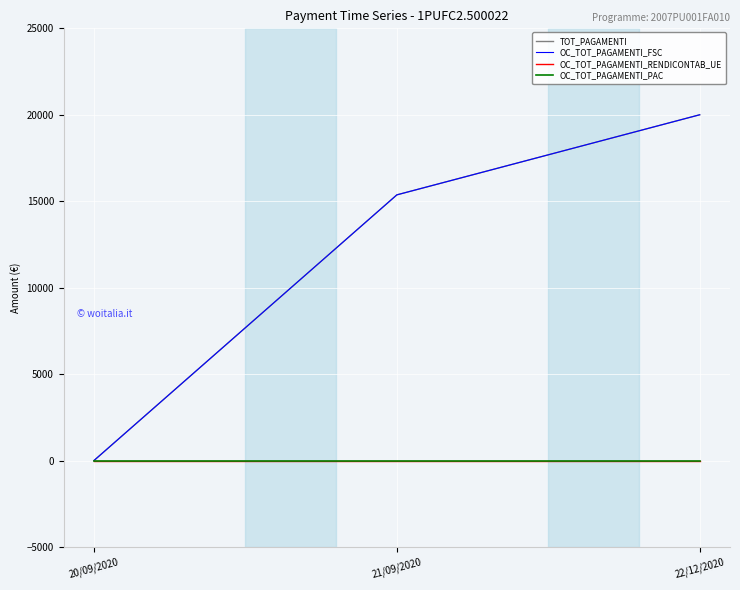

Reading right to left, what are all the values shown in this chart?

TOT_PAGAMENTI: 20000.0	15366.9	0.0
OC_TOT_PAGAMENTI_FSC: 20000.0	15366.9	0.0
OC_TOT_PAGAMENTI_RENDICONTAB_UE: 0.0	0.0	0.0
OC_TOT_PAGAMENTI_PAC: 0.0	0.0	0.0